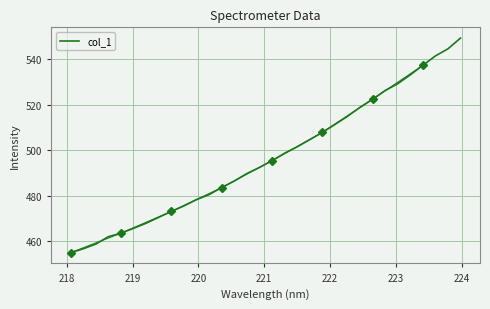

What is the maximum value for col_1?

549.3